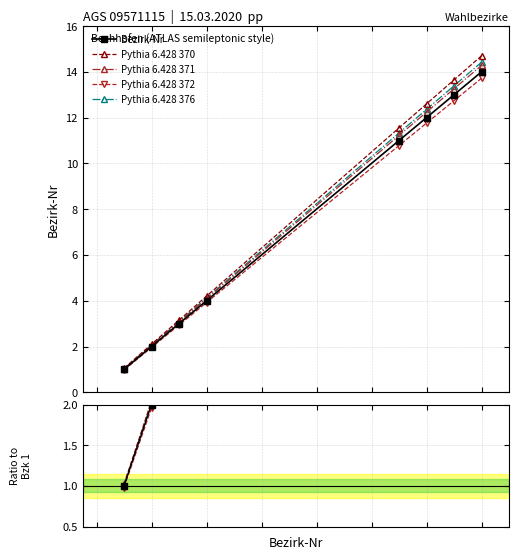

Is the value of Bezirk-Nr at 3 greater than the value of Pythia 6.428 371 at 2?

Yes